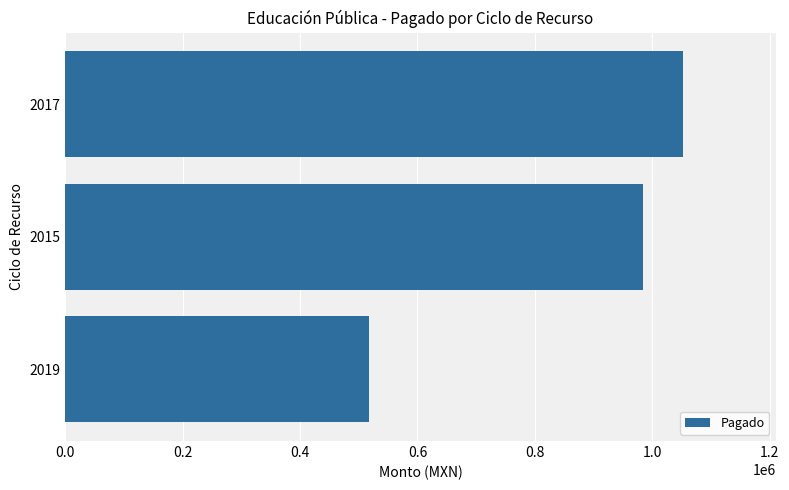

Reading top to bottom, what are all the values shown in this chart?

2017=1052705.3	2015=985024.4	2019=517104.5